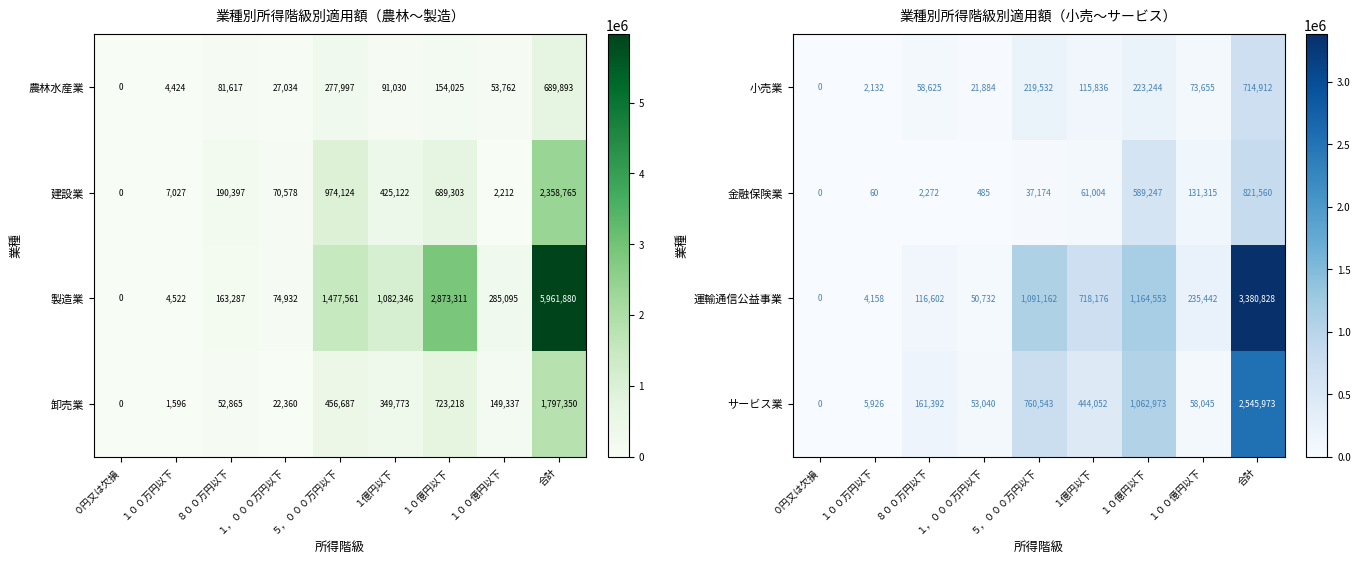

Where is 運輸通信公益事業 nearest to the value 1690414?

１０億円以下